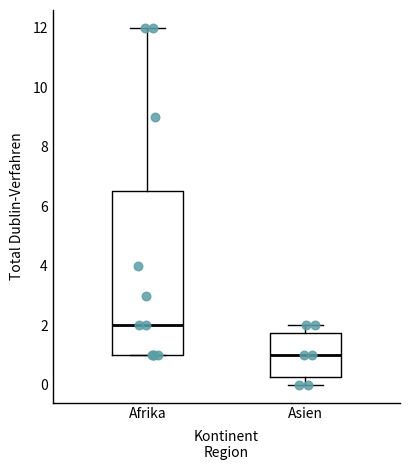

Which box has the highest median line?

Afrika